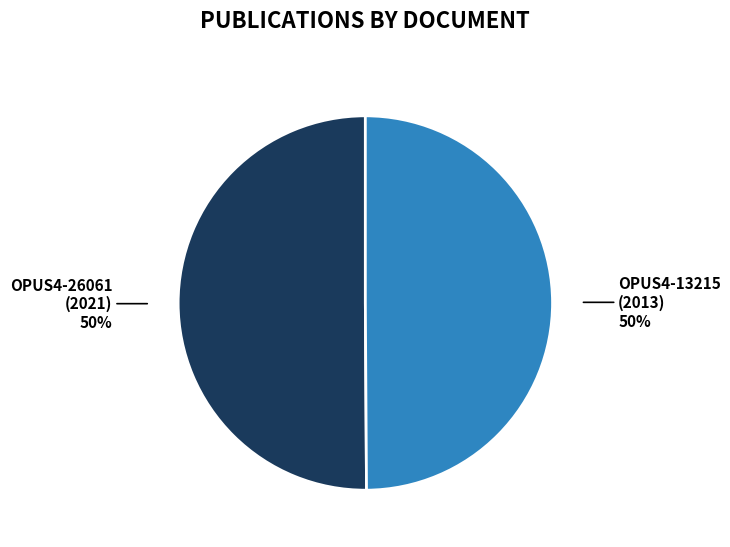

To the nearest percent, what is the average slice percentage?

50%